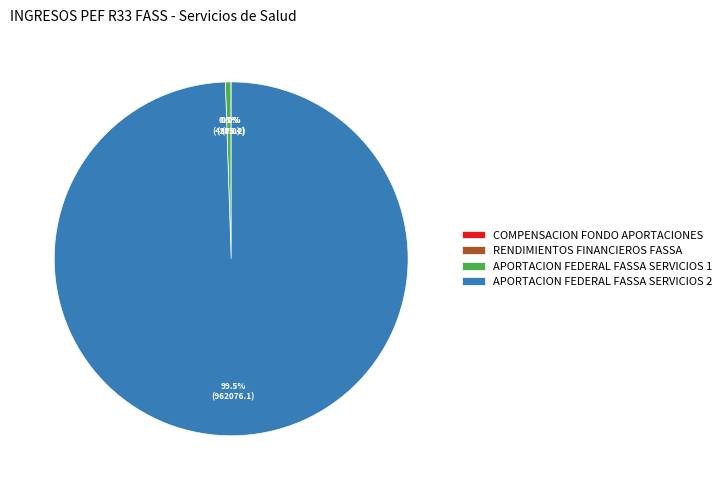

What is the total percentage of APORTACION FEDERAL FASSA SERVICIOS 1 and APORTACION FEDERAL FASSA SERVICIOS 2?

100.0%